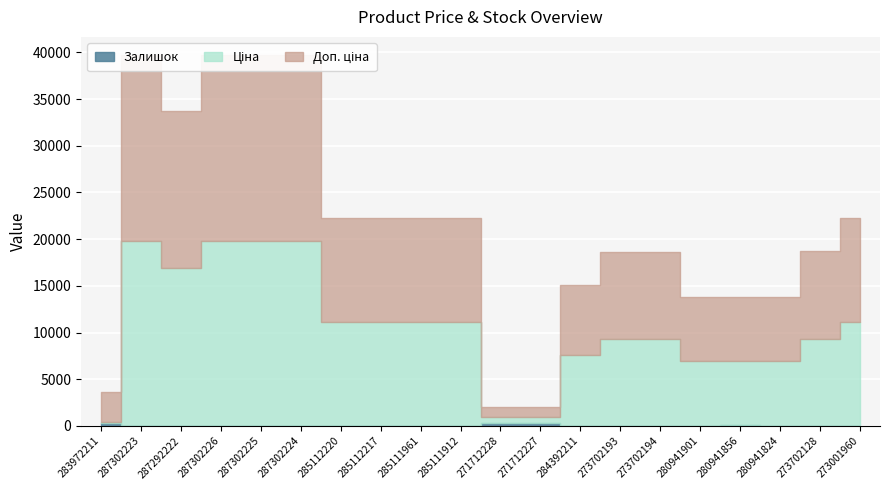

True or false: Доп. ціна and Залишок intersect in this chart.

False